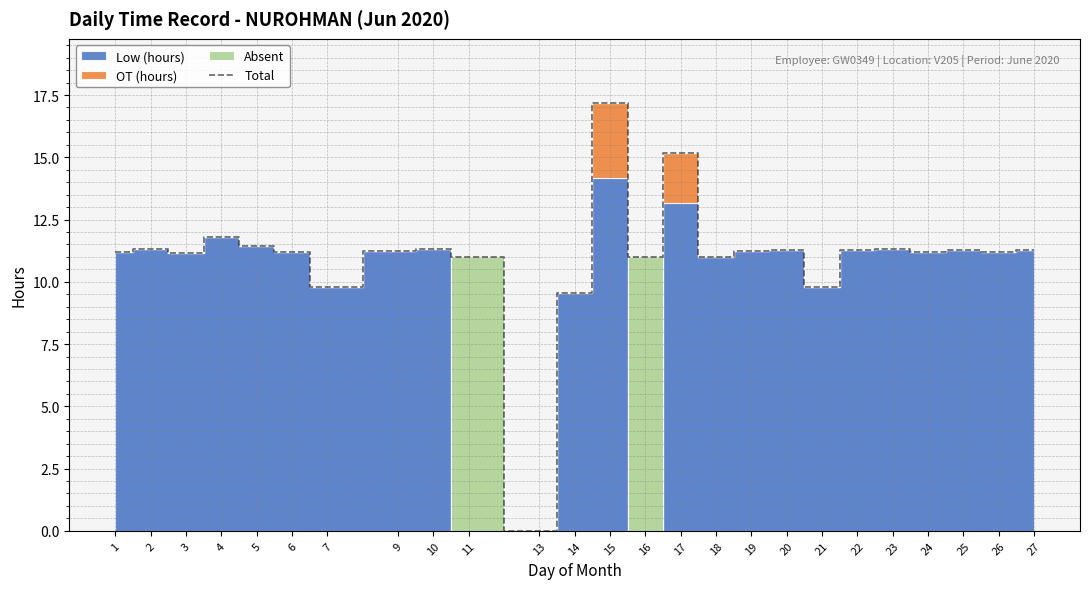

Is this an area chart (filled region under the line)?

No